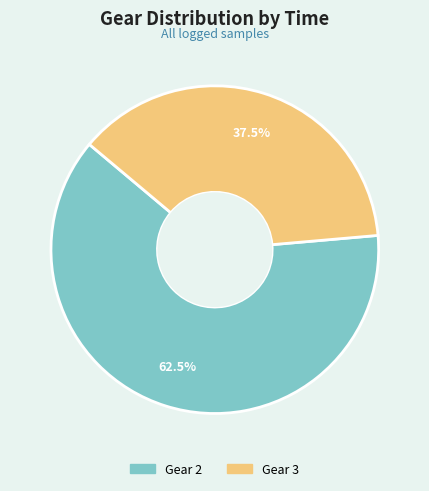

Is there a majority slice in this chart?

Yes